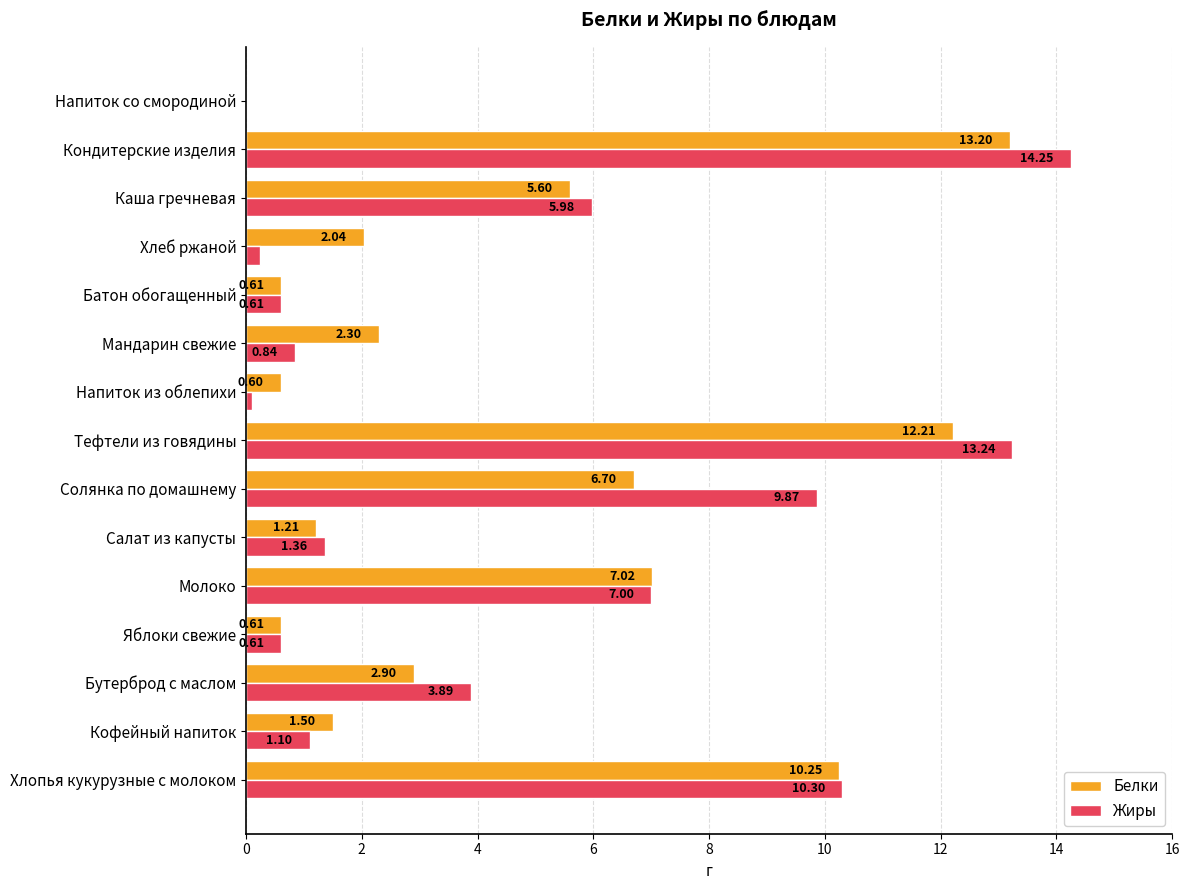

Between Молоко and Тефтели из говядины, which series saw the biggest shift?

Жиры